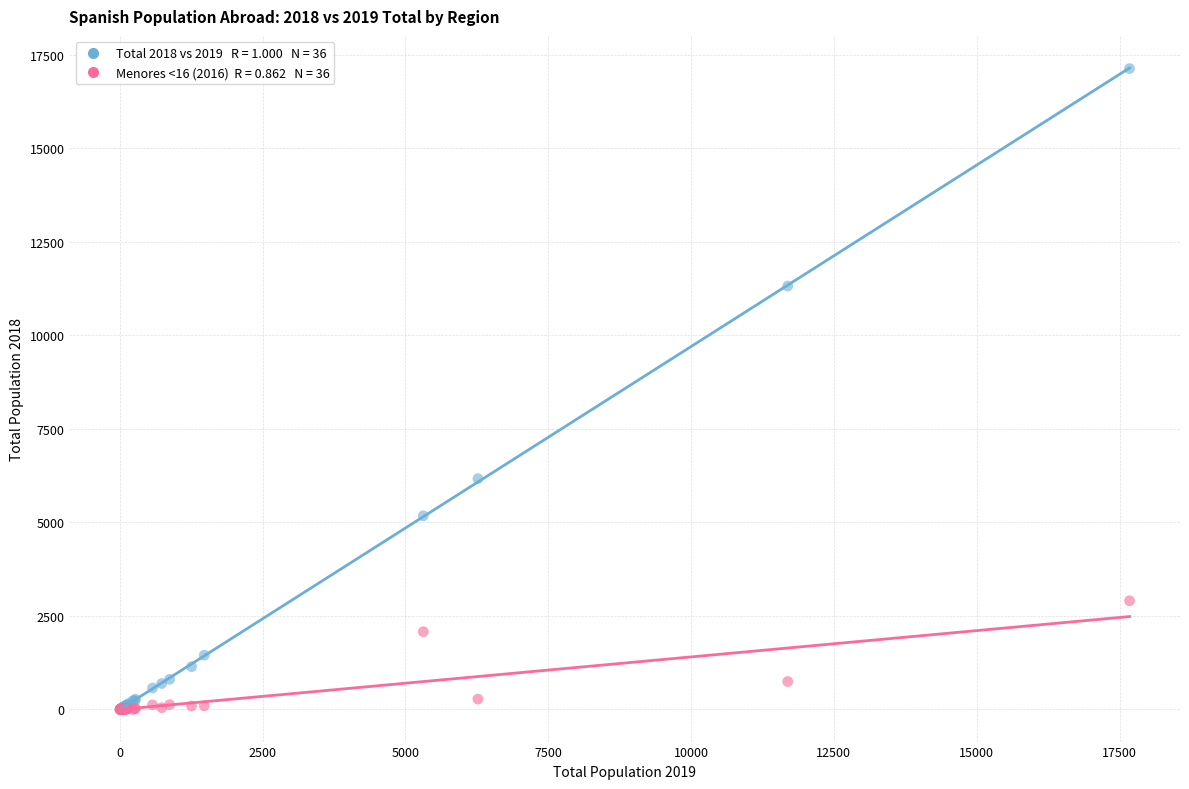

Across all series, what Y value is closest to 8564?

6169